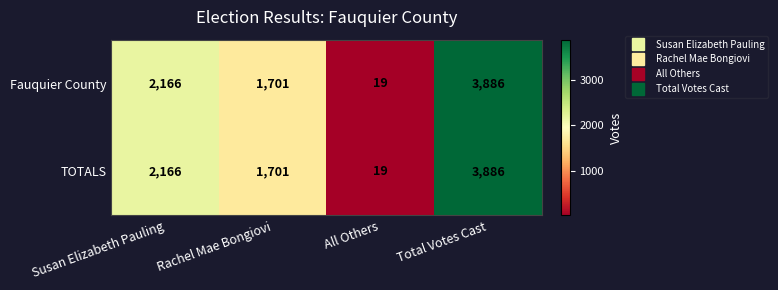

How many TOTALS values are between 1701 and 3886?

3